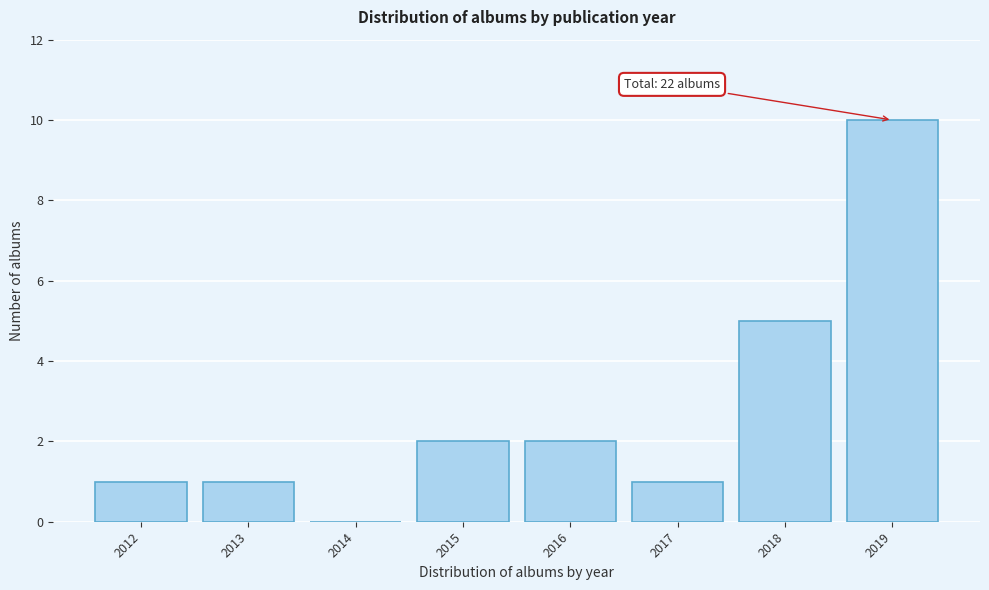

Reading right to left, extract all data points from this chart.

2019=10	2018=5	2017=1	2016=2	2015=2	2014=0	2013=1	2012=1